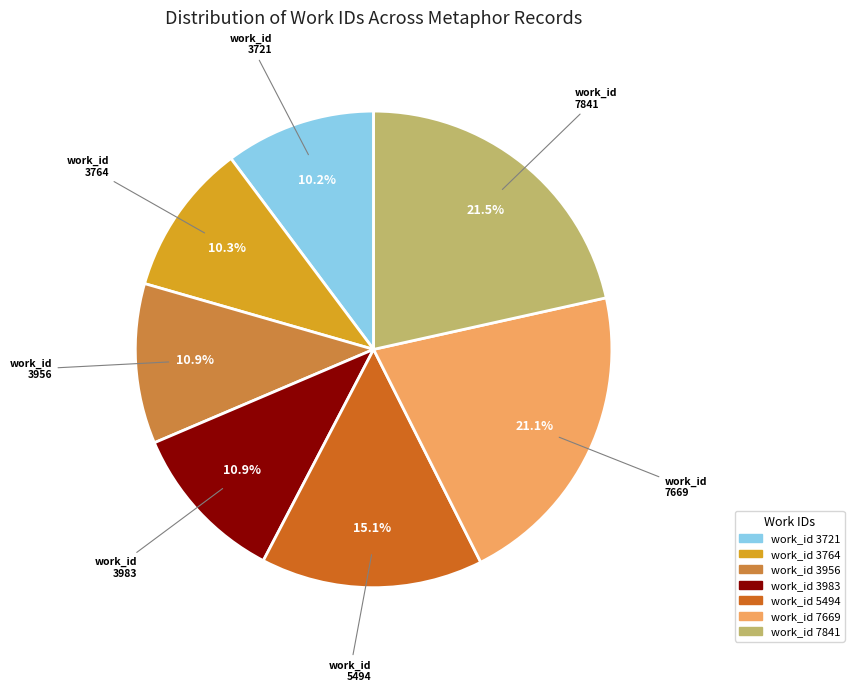

How many segments does this pie chart have?

7